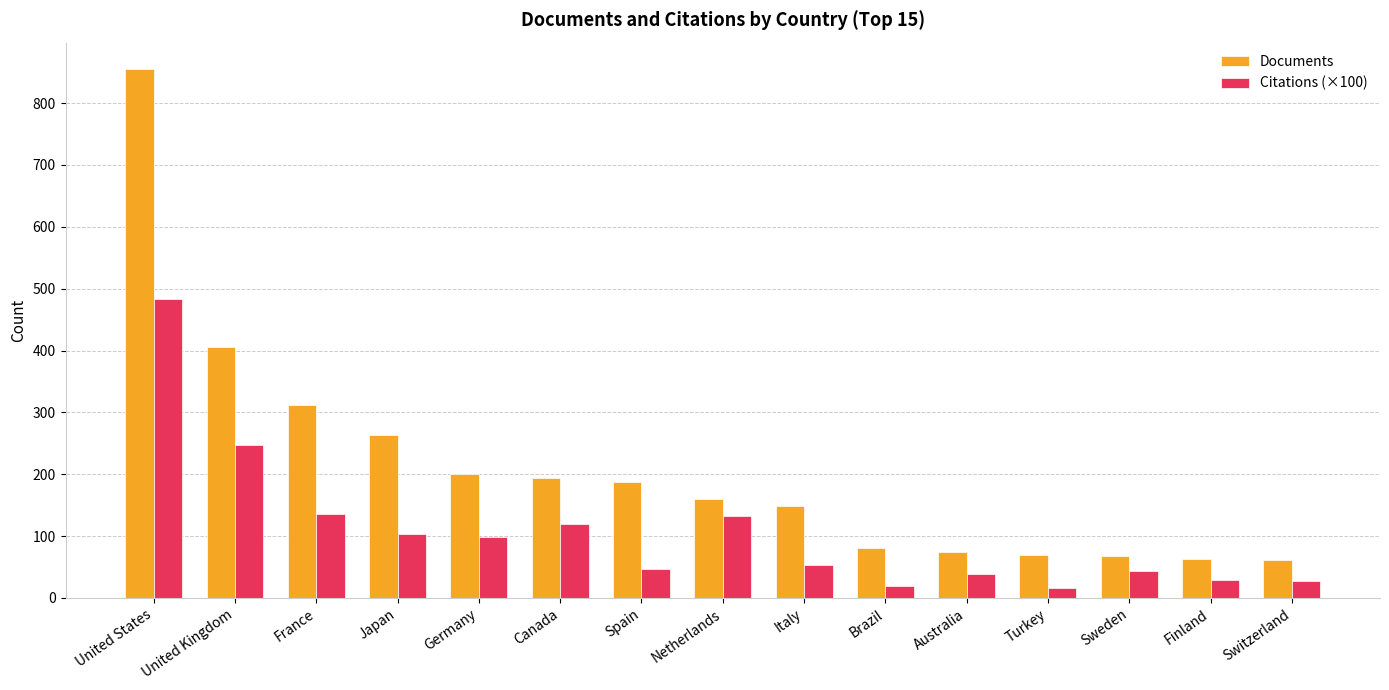

How many series are shown in this chart?

2